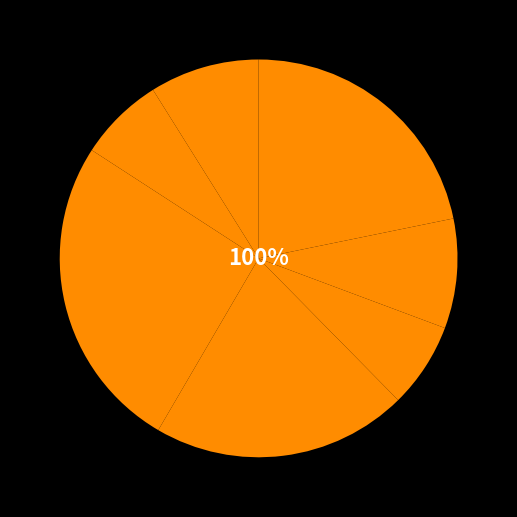

To the nearest percent, what is the average slice percentage?

14%